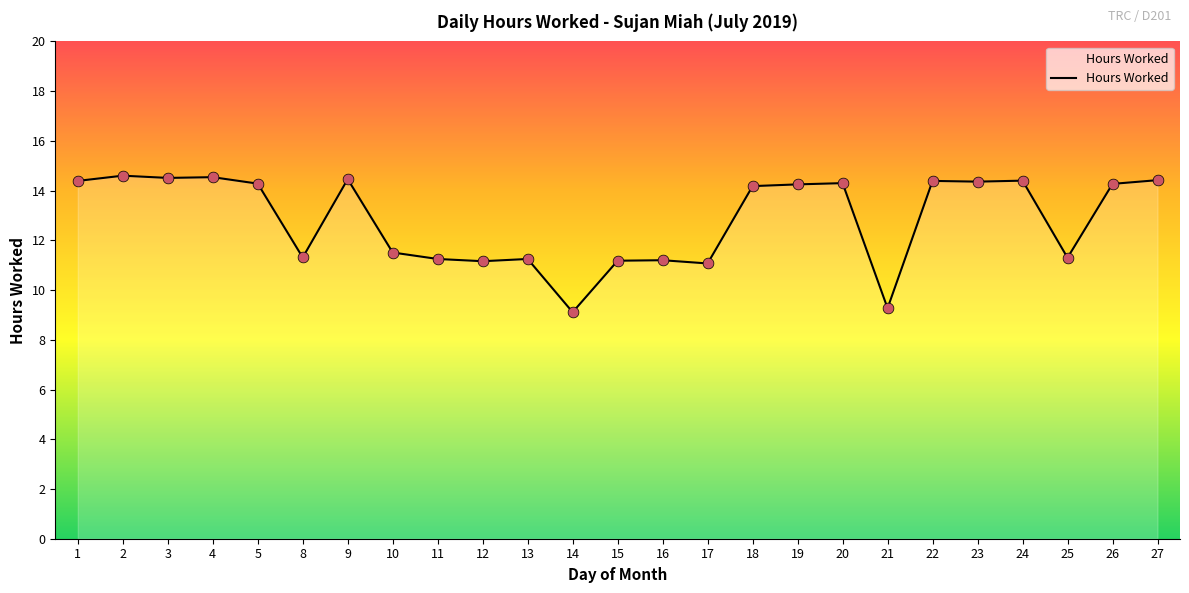

Approximately how many times larger is the value at 14 compared to 16?

0.8